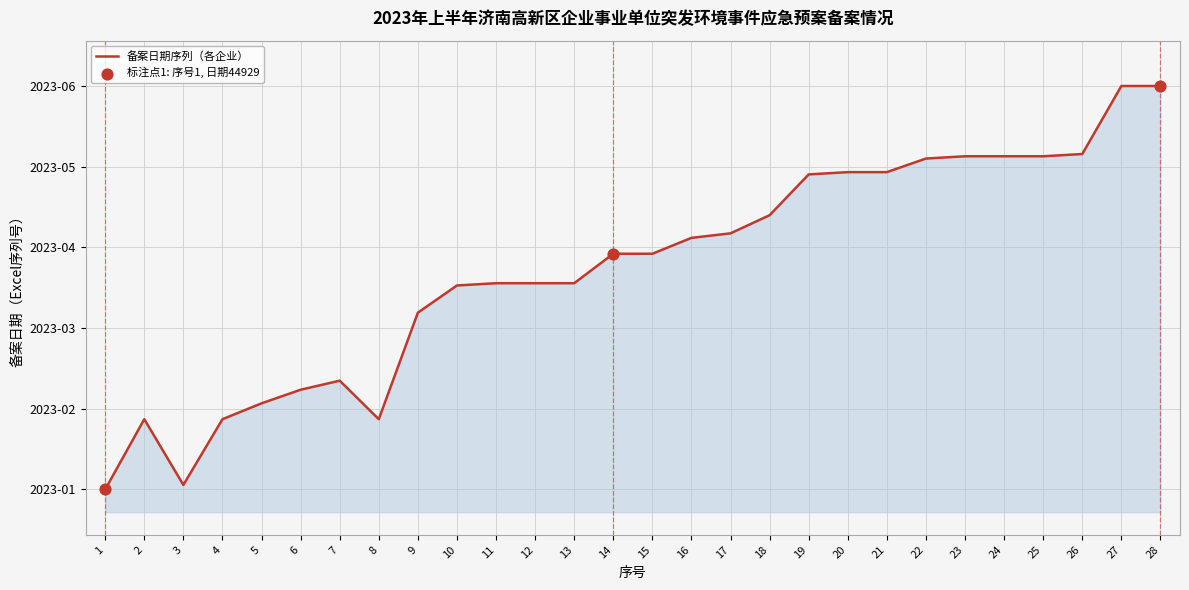

Which has a higher value, 4 or 21?

21